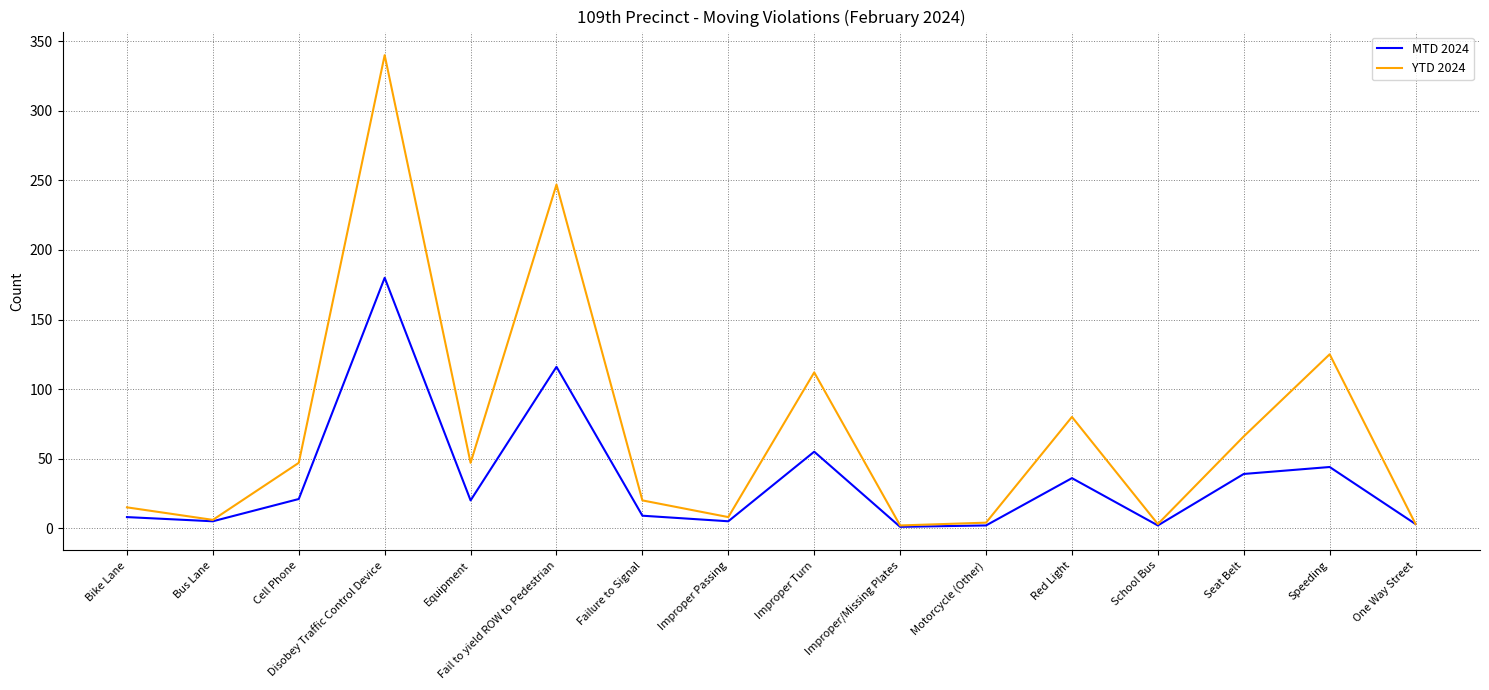

What is the difference between the MTD 2024 values at Bus Lane and Disobey Traffic Control Device?

175